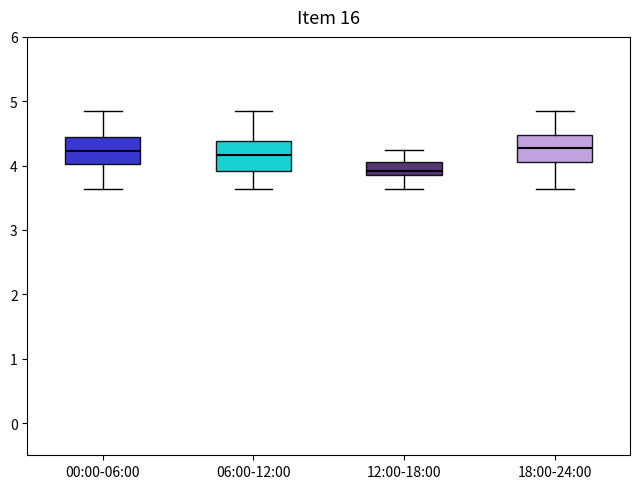

Reading left to right, transcribe this box plot: for each box, give where its median line is, the range the box spans, and where its two whiskers end, as read against the y-axis. The values are not printed on the chart, so give them approximately, as read against the axis.

00:00-06:00: median 4.2, box 4.0 to 4.4, whiskers 3.6 to 4.9
06:00-12:00: median 4.2, box 3.9 to 4.4, whiskers 3.6 to 4.9
12:00-18:00: median 3.9 (just above the box's lower edge), box 3.9 to 4.1, whiskers 3.6 to 4.3
18:00-24:00: median 4.3, box 4.1 to 4.5, whiskers 3.6 to 4.9